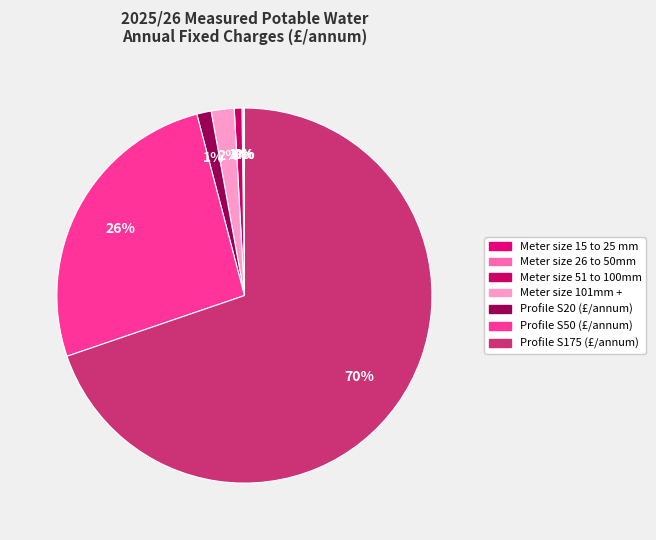

Which has a higher value, Meter size 15 to 25 mm or Meter size 101mm +?

Meter size 101mm +